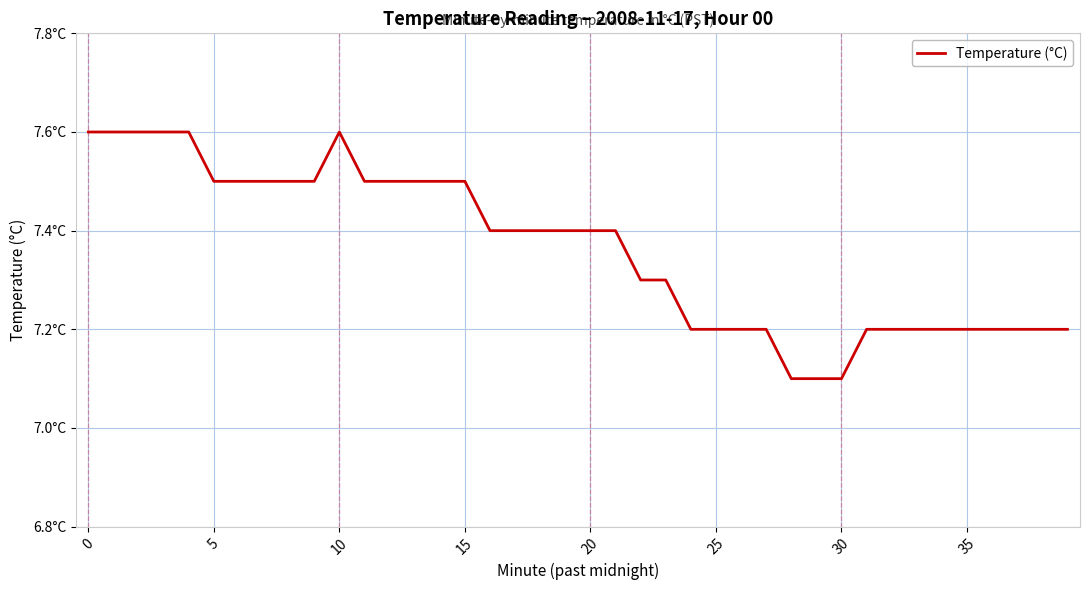

What is the value of the 40th point from the left?

7.2